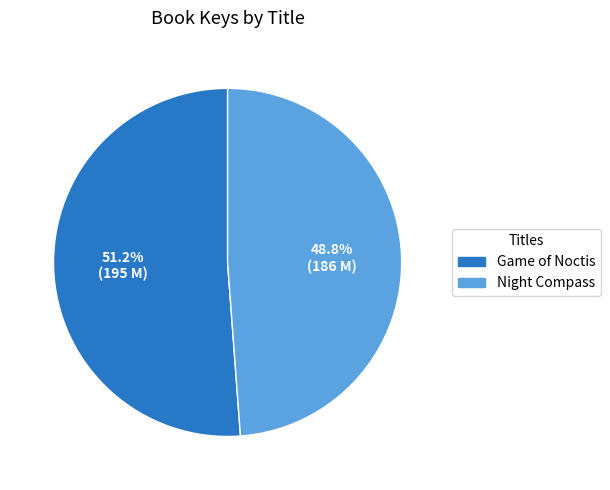

How many segments does this pie chart have?

2